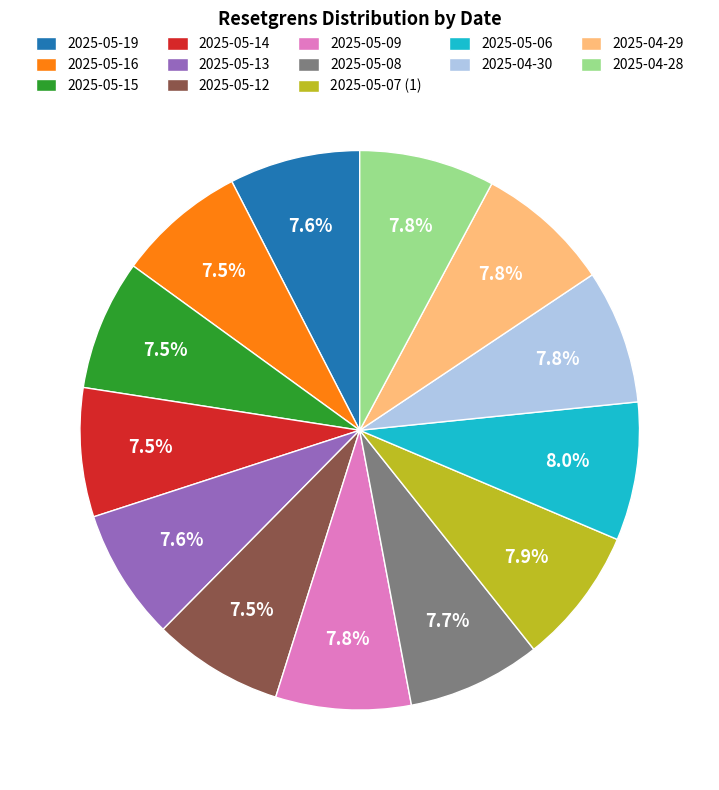

Approximately how many times larger is the value at 2025-04-28 compared to 2025-04-30?

1.0